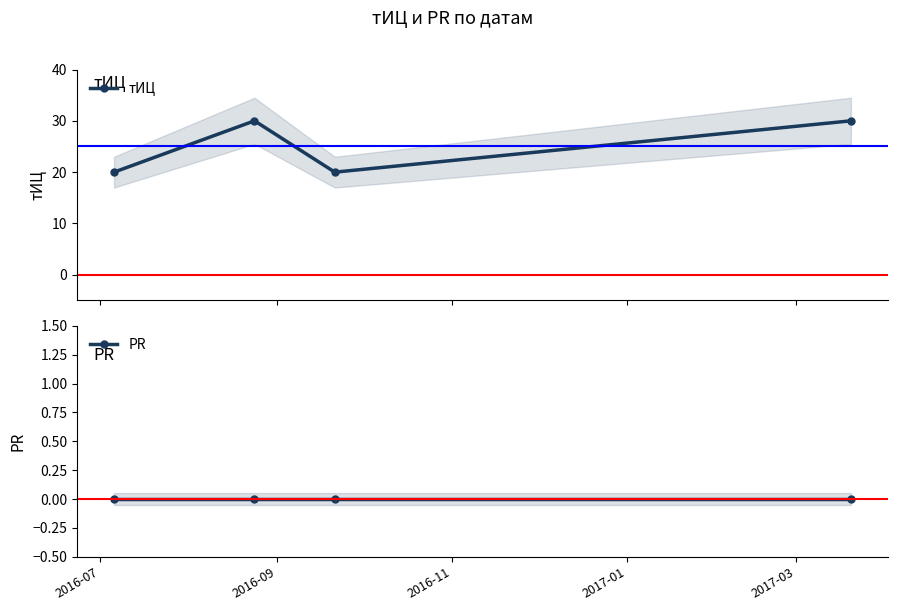

What is the difference between the maximum and minimum values in the тИЦ series?

10